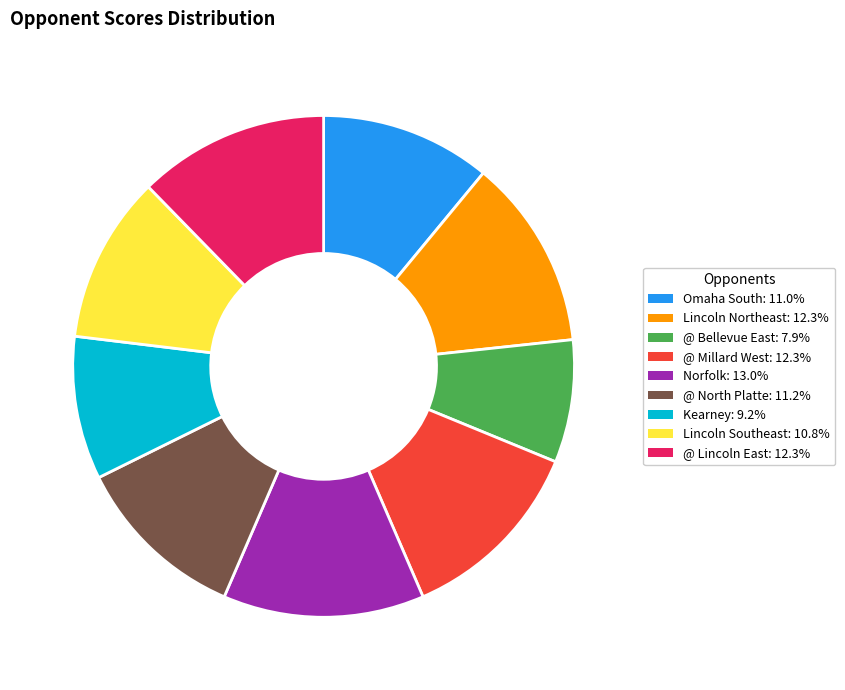

Is there any slice that represents more than half of the pie?

No